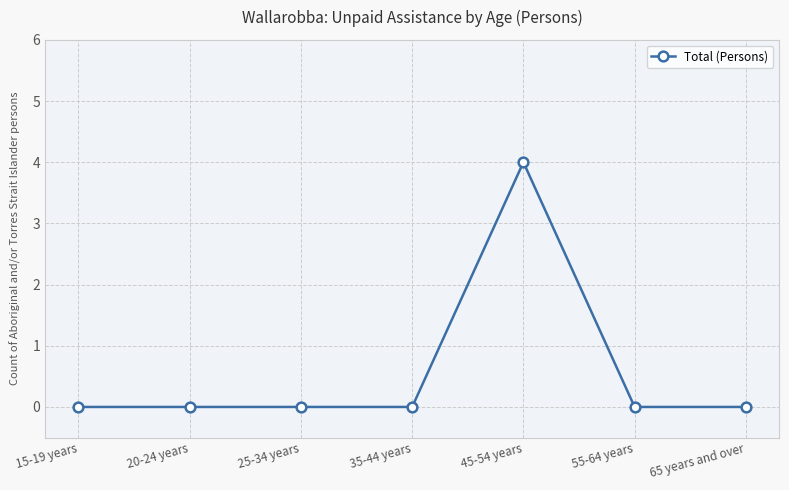

Reading right to left, extract all data points from this chart.

65 years and over=0	55-64 years=0	45-54 years=4	35-44 years=0	25-34 years=0	20-24 years=0	15-19 years=0